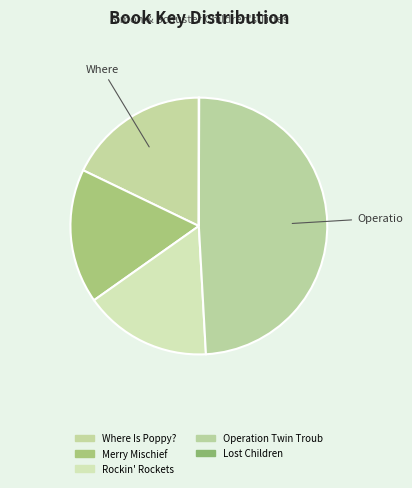

Count the number of slices in the pie.

5